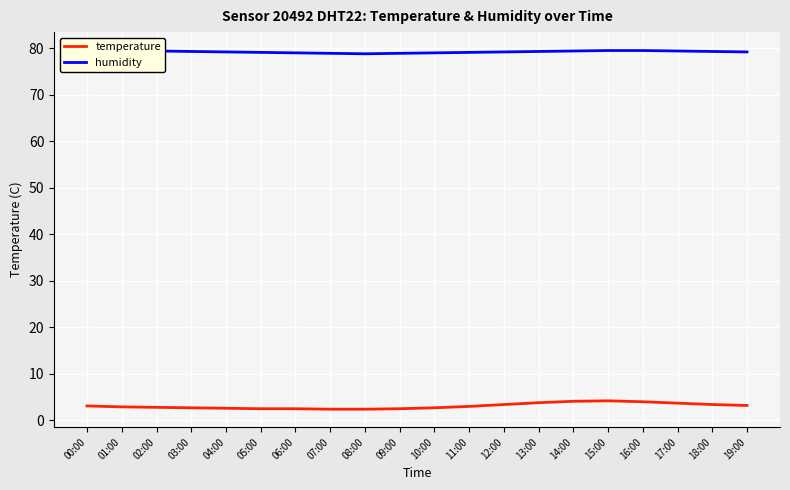

How many data points does each series have?

20